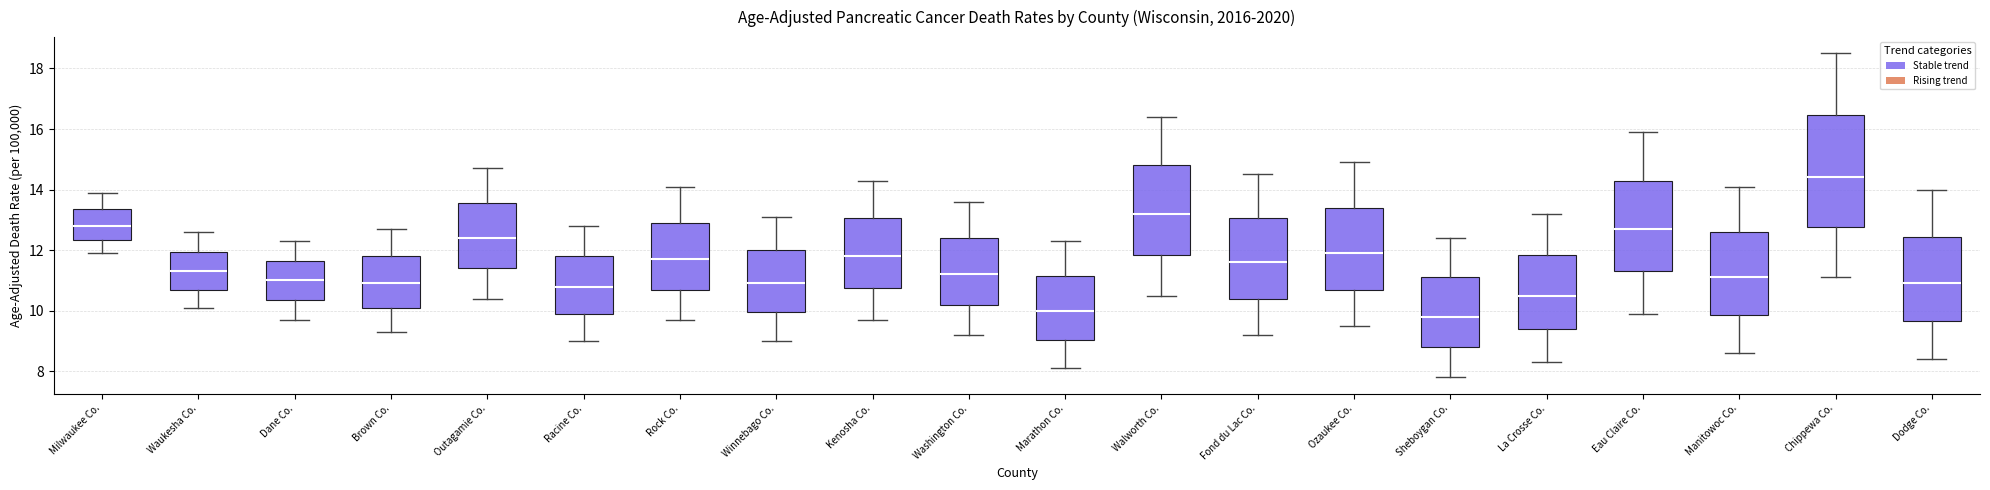

Which box is the tallest, from its lower edge to its upper edge?

Chippewa Co.